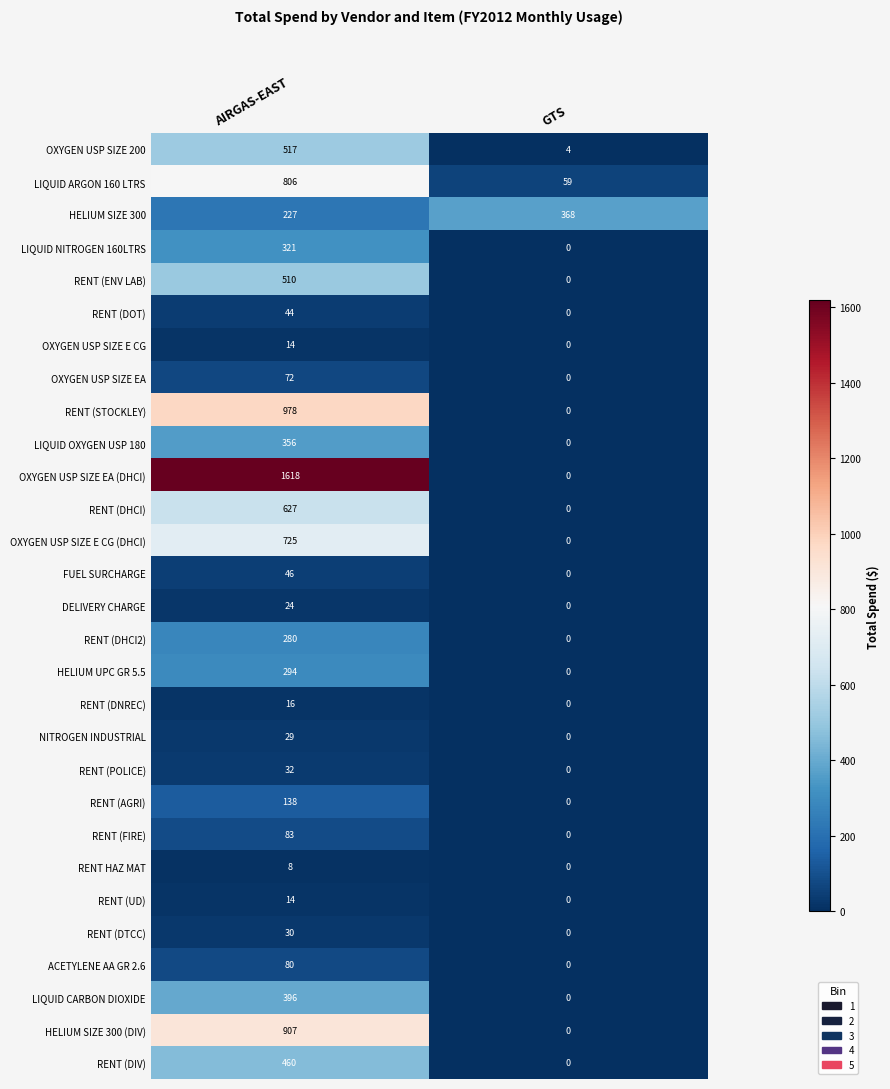

What is the sum of the RENT (DHCI) values at AIRGAS-EAST and GTS?

627